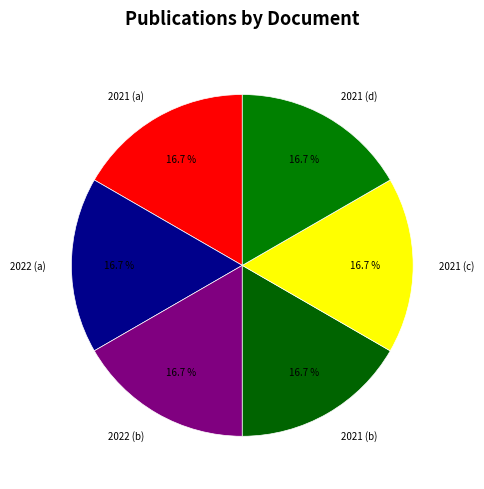

Combined, do 2021 (a) and 2022 (a) account for over 50%?

No